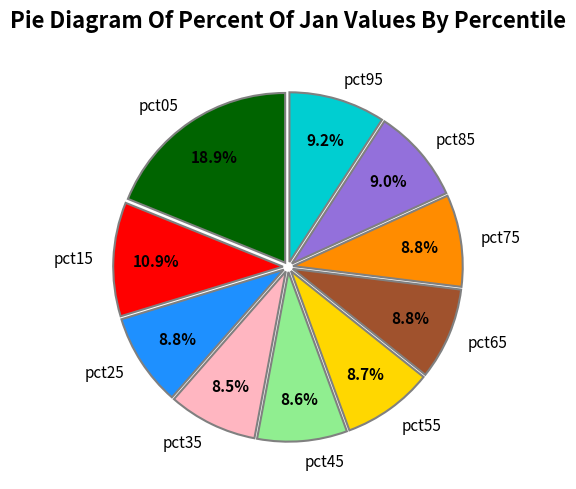

What portion of the pie excludes pct45?

91.4%